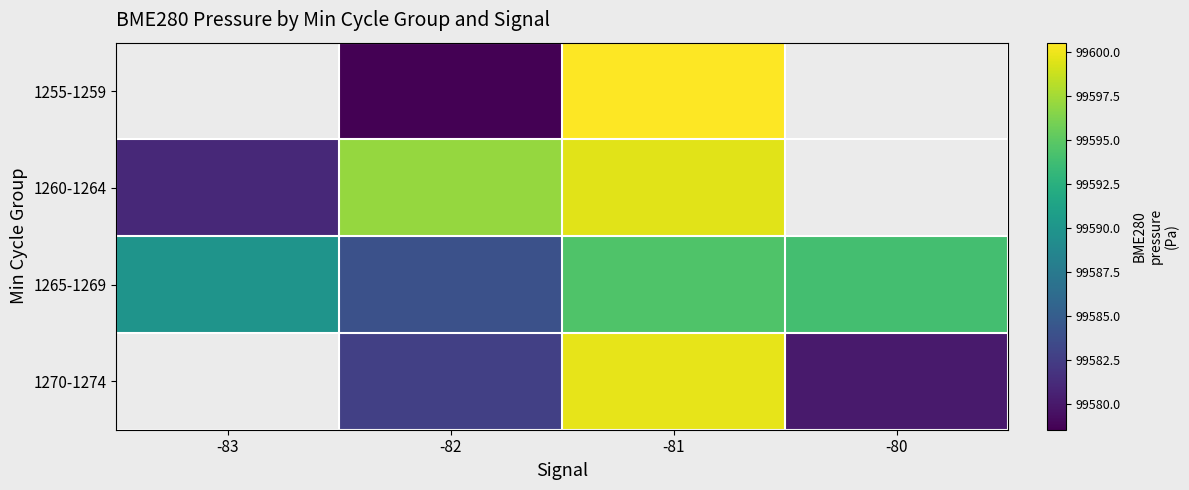

Between -83 and -82, which is larger?

-82